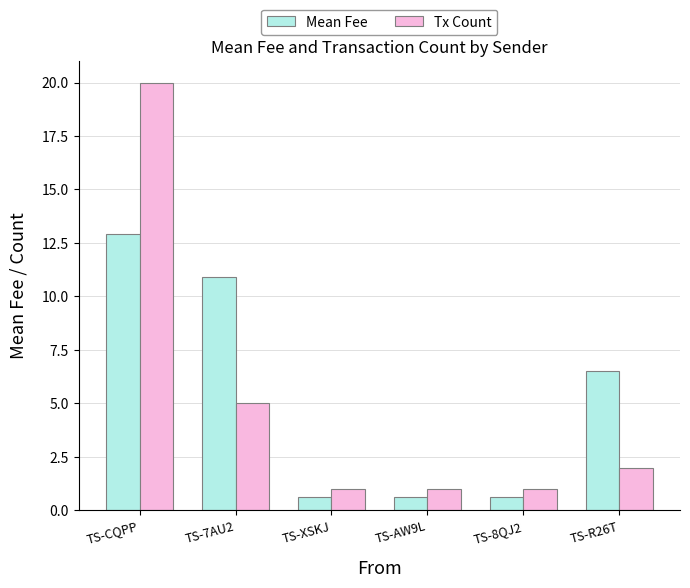

What is the total value across all series at TS-CQPP?

32.9